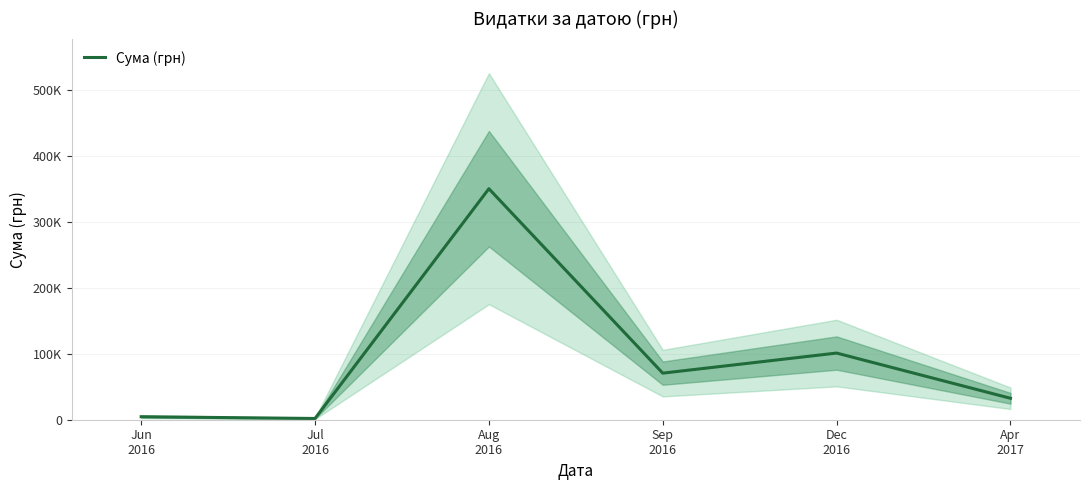

True or false: there are more than 0 points higher than both neighbors.

True